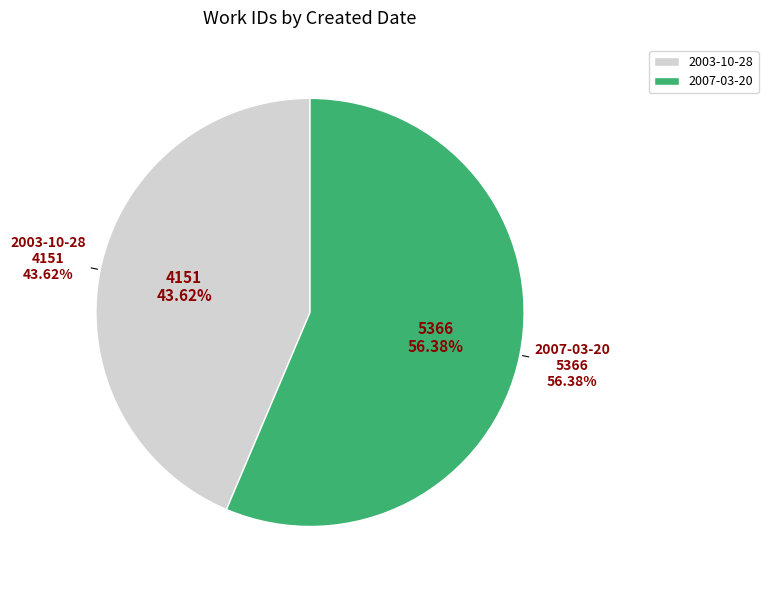

Is it true that 2003-10-28 is 44% of the pie?

True